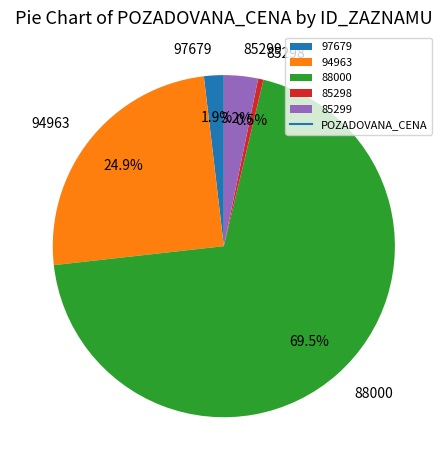

How many slices are in this pie chart?

5